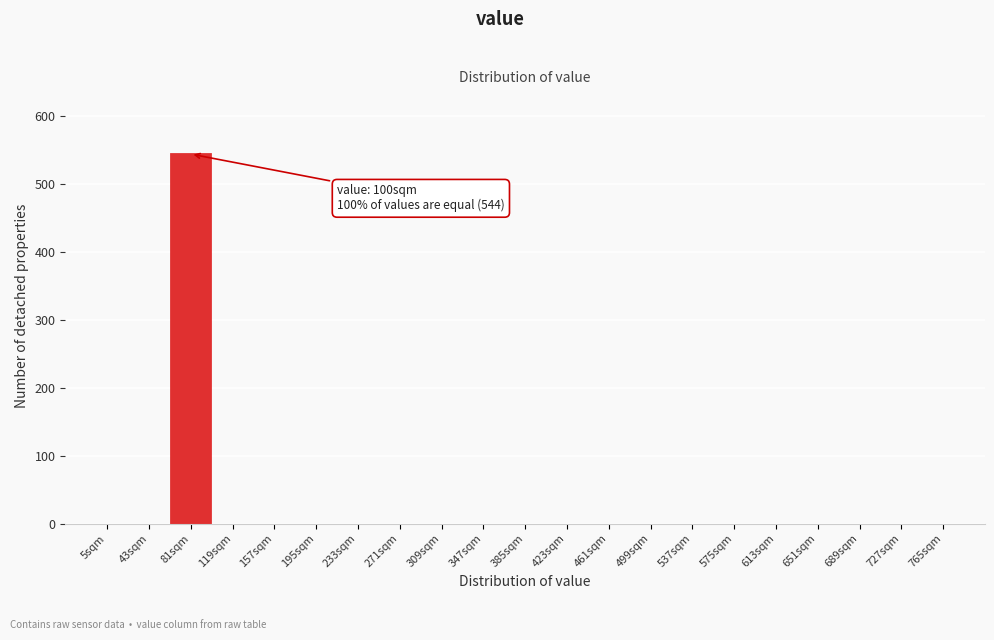

Reading left to right, what are all the values shown in this chart?

5sqm=0	43sqm=0	81sqm=544	119sqm=0	157sqm=0	195sqm=0	233sqm=0	271sqm=0	309sqm=0	347sqm=0	385sqm=0	423sqm=0	461sqm=0	499sqm=0	537sqm=0	575sqm=0	613sqm=0	651sqm=0	689sqm=0	727sqm=0	765sqm=0